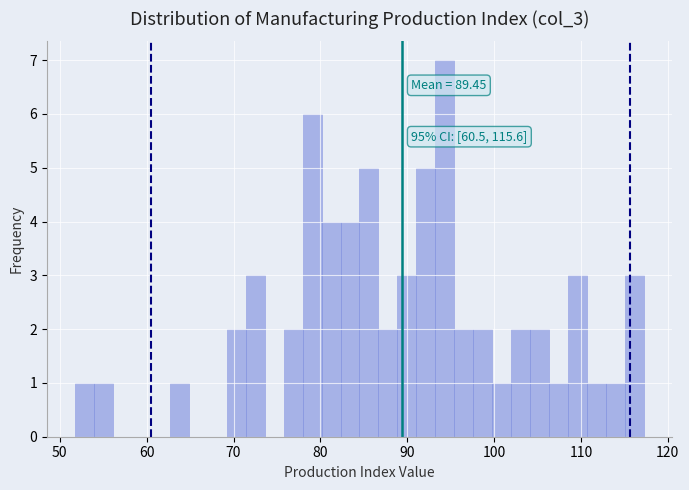

Read against the x-axis, roughly where is the centre of the tallest bar?

94